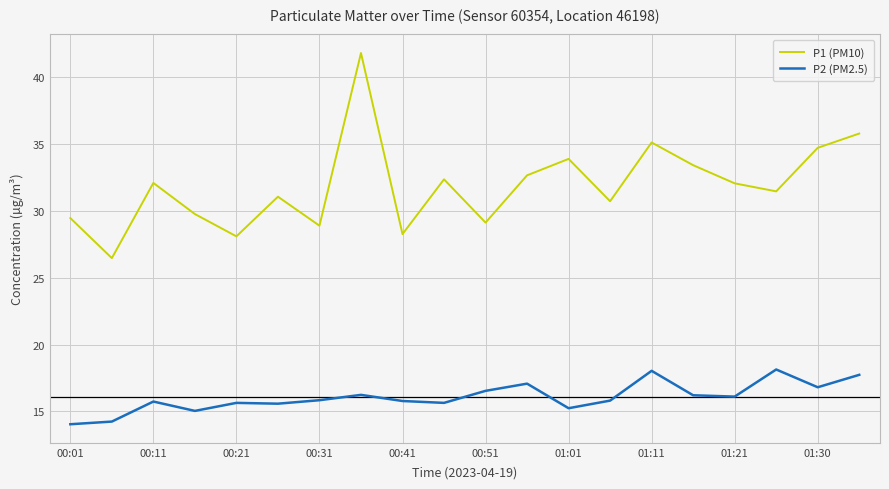

What is the lowest value of the P2 (PM2.5) series?

14.0